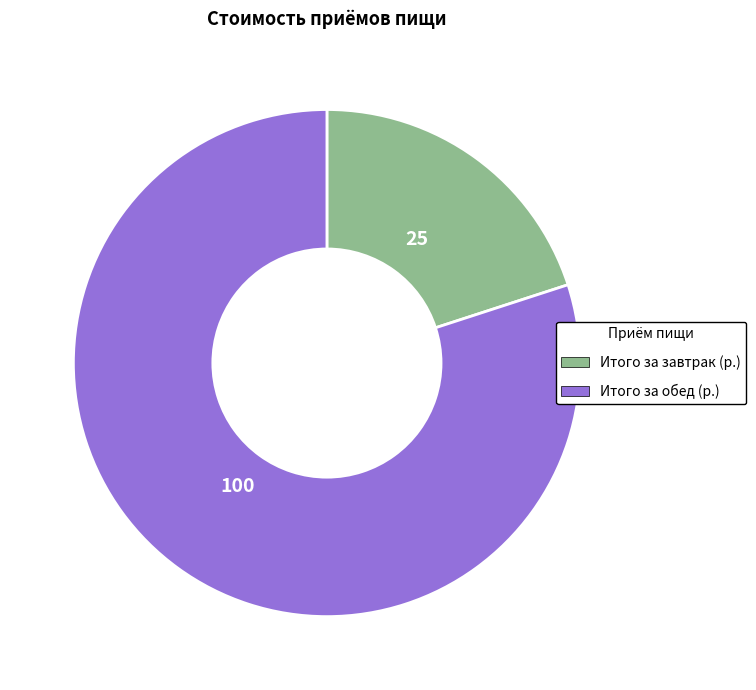

Which category has the smallest portion of the pie?

Итого за завтрак